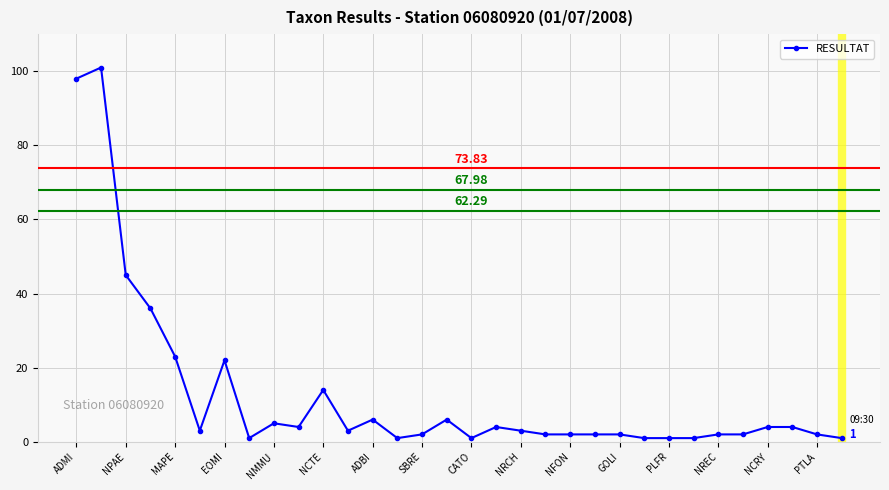

What is the value of the 20th point from the left?

2